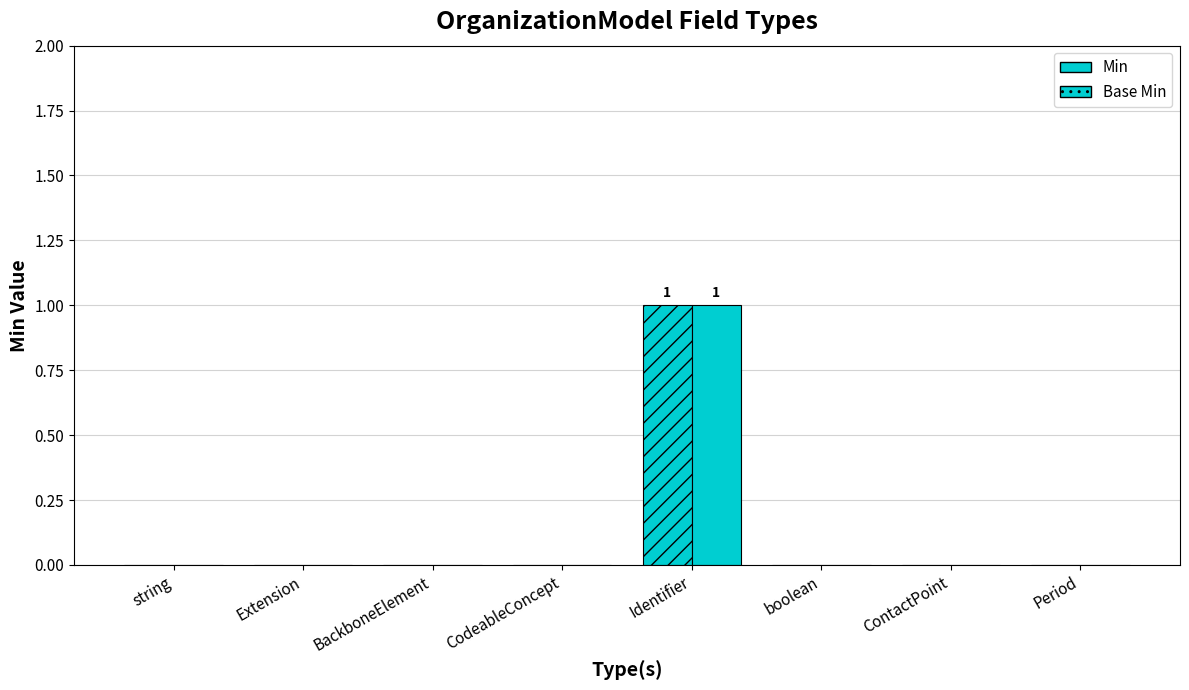

What is the label of the 3rd bar from the right?

boolean